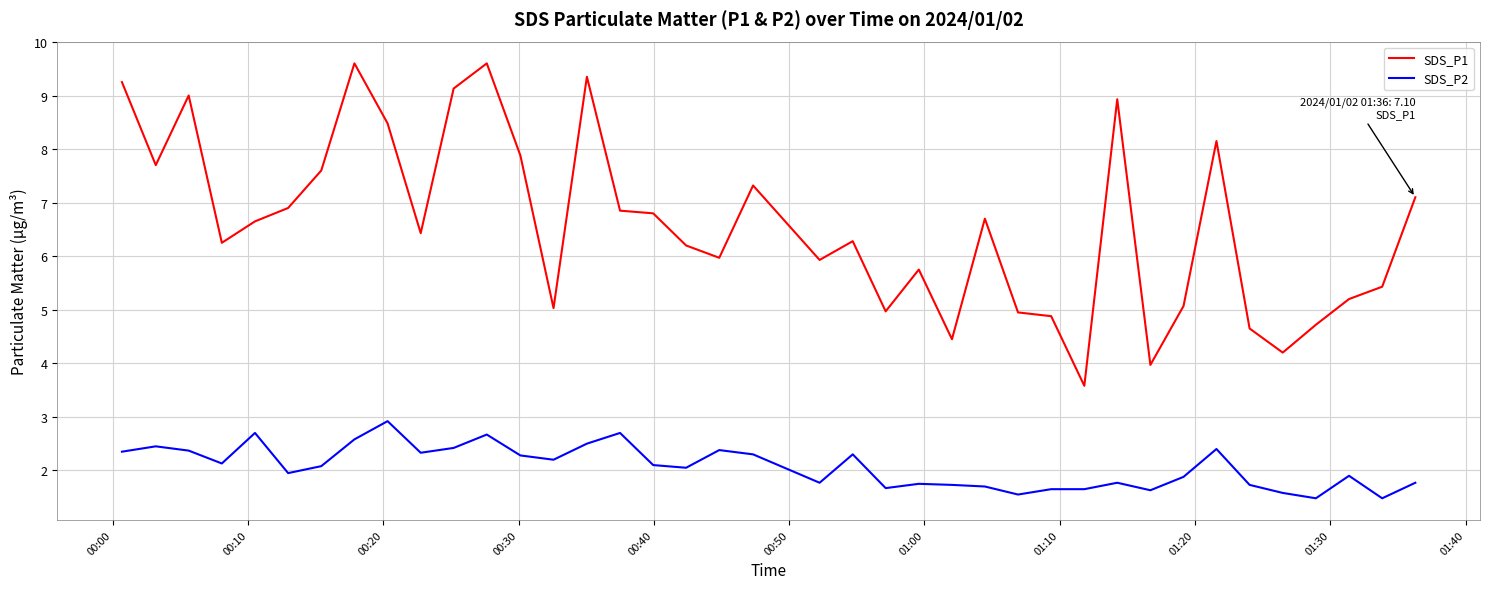

List the series in order of their peak value, highest first.

SDS_P1, SDS_P2